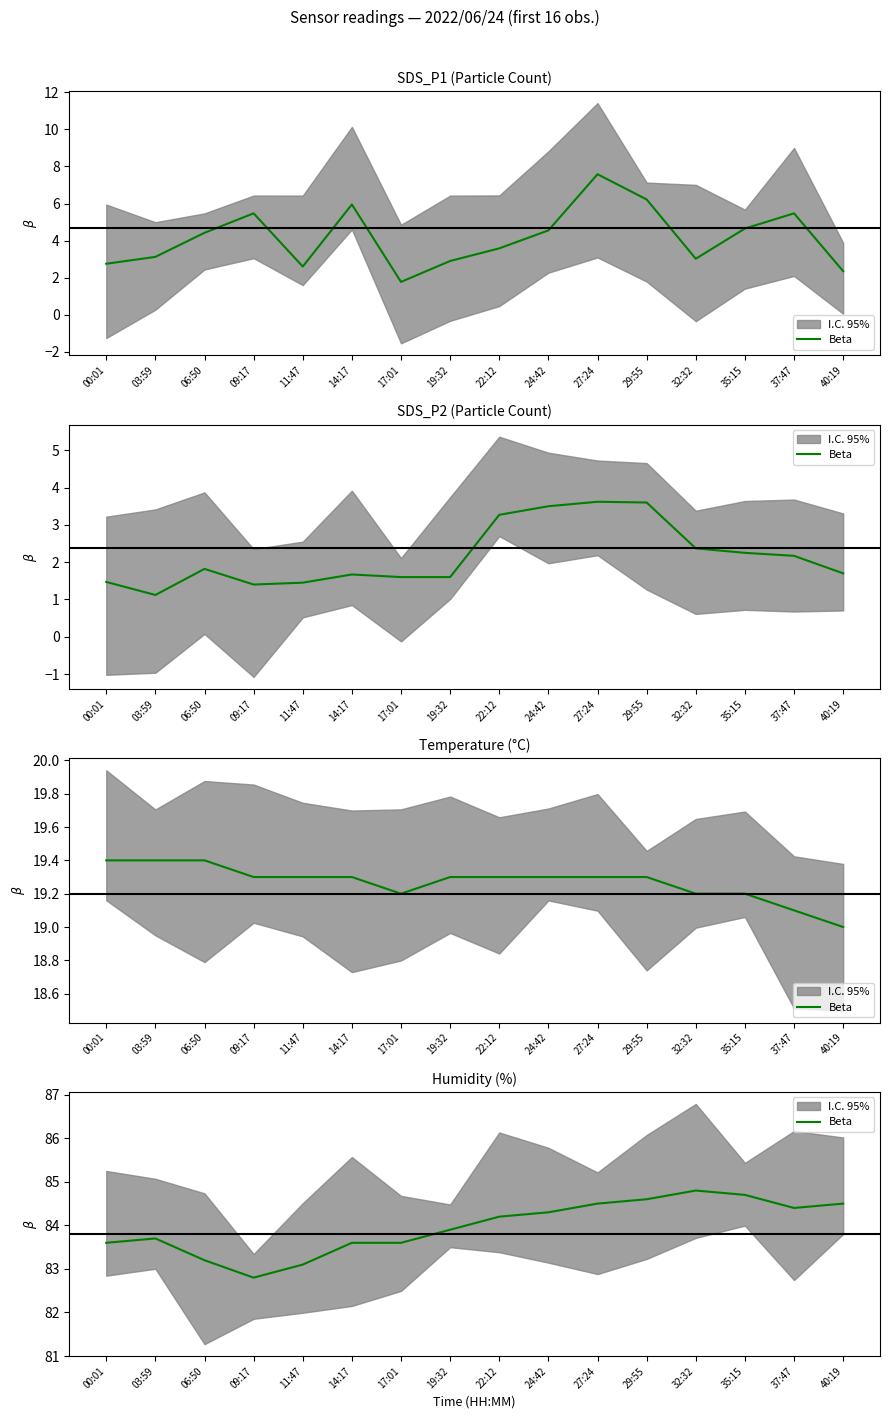

Where is the first local minimum?

09:17